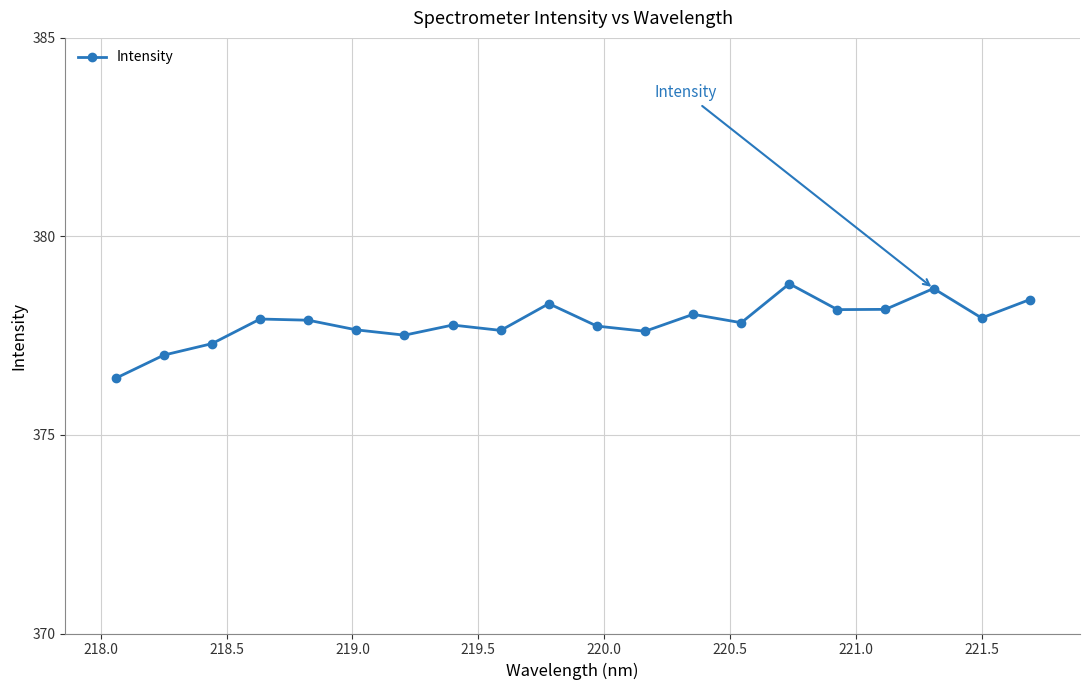

What is the difference between the second highest and minimum values?

2.3